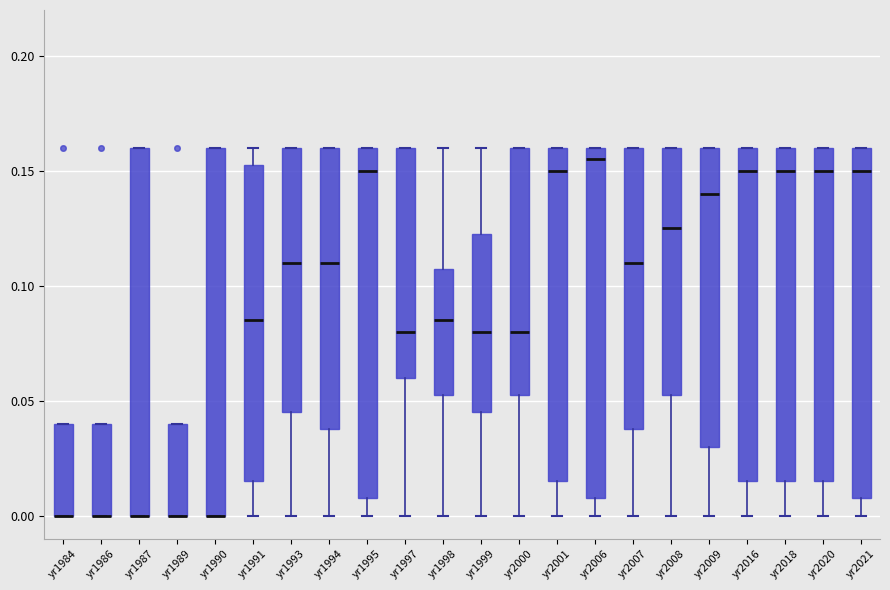

Reading left to right, transcribe this box plot: for each box, give where its median line is, the range the box spans, and where its two whiskers end, as read against the y-axis. The values are not printed on the chart, so give them approximately, as read against the axis.

yr1984: median 0.000 (drawn on the box's lower edge), box 0.000 to 0.040, whiskers 0.000 to 0.040
yr1986: median 0.000 (drawn on the box's lower edge), box 0.000 to 0.040, whiskers 0.000 to 0.040
yr1987: median 0.000 (drawn on the box's lower edge), box 0.000 to 0.160, whiskers 0.000 to 0.160
yr1989: median 0.000 (drawn on the box's lower edge), box 0.000 to 0.040, whiskers 0.000 to 0.040
yr1990: median 0.000 (drawn on the box's lower edge), box 0.000 to 0.160, whiskers 0.000 to 0.160
yr1991: median 0.085, box 0.015 to 0.155, whiskers 0.000 to 0.160
yr1993: median 0.110, box 0.045 to 0.160, whiskers 0.000 to 0.160
yr1994: median 0.110, box 0.040 to 0.160, whiskers 0.000 to 0.160
yr1995: median 0.150, box 0.010 to 0.160, whiskers 0.000 to 0.160
yr1997: median 0.080, box 0.060 to 0.160, whiskers 0.000 to 0.160
yr1998: median 0.085, box 0.055 to 0.110, whiskers 0.000 to 0.160
yr1999: median 0.080, box 0.045 to 0.125, whiskers 0.000 to 0.160
yr2000: median 0.080, box 0.055 to 0.160, whiskers 0.000 to 0.160
yr2001: median 0.150, box 0.015 to 0.160, whiskers 0.000 to 0.160
yr2006: median 0.155, box 0.010 to 0.160, whiskers 0.000 to 0.160
yr2007: median 0.110, box 0.040 to 0.160, whiskers 0.000 to 0.160
yr2008: median 0.125, box 0.055 to 0.160, whiskers 0.000 to 0.160
yr2009: median 0.140, box 0.030 to 0.160, whiskers 0.000 to 0.160
yr2016: median 0.150, box 0.015 to 0.160, whiskers 0.000 to 0.160
yr2018: median 0.150, box 0.015 to 0.160, whiskers 0.000 to 0.160
yr2020: median 0.150, box 0.015 to 0.160, whiskers 0.000 to 0.160
yr2021: median 0.150, box 0.010 to 0.160, whiskers 0.000 to 0.160